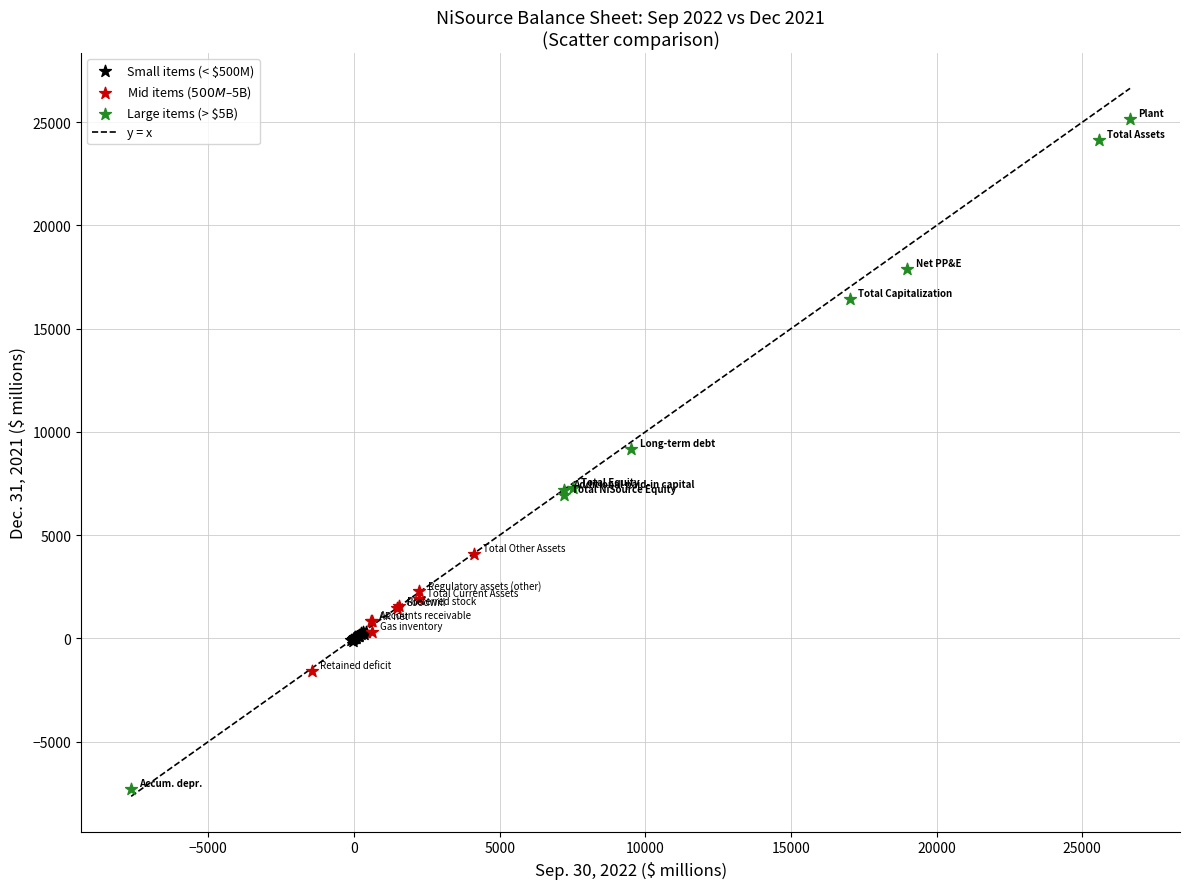

Which series has the largest Y range (max minus min)?

Large items (> $5B)